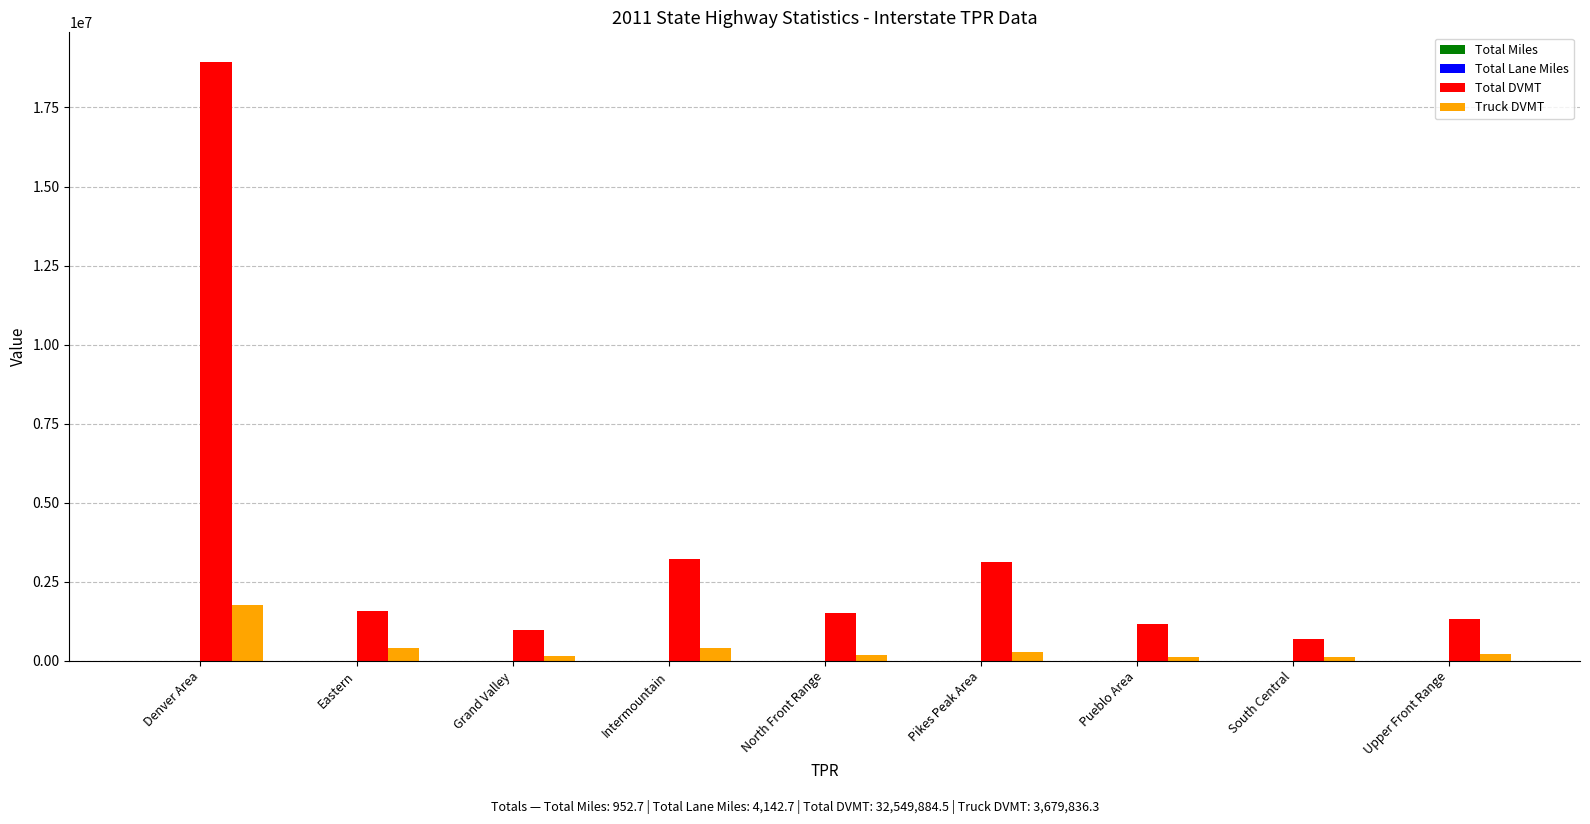

What is the maximum value for Total DVMT?

18929732.0